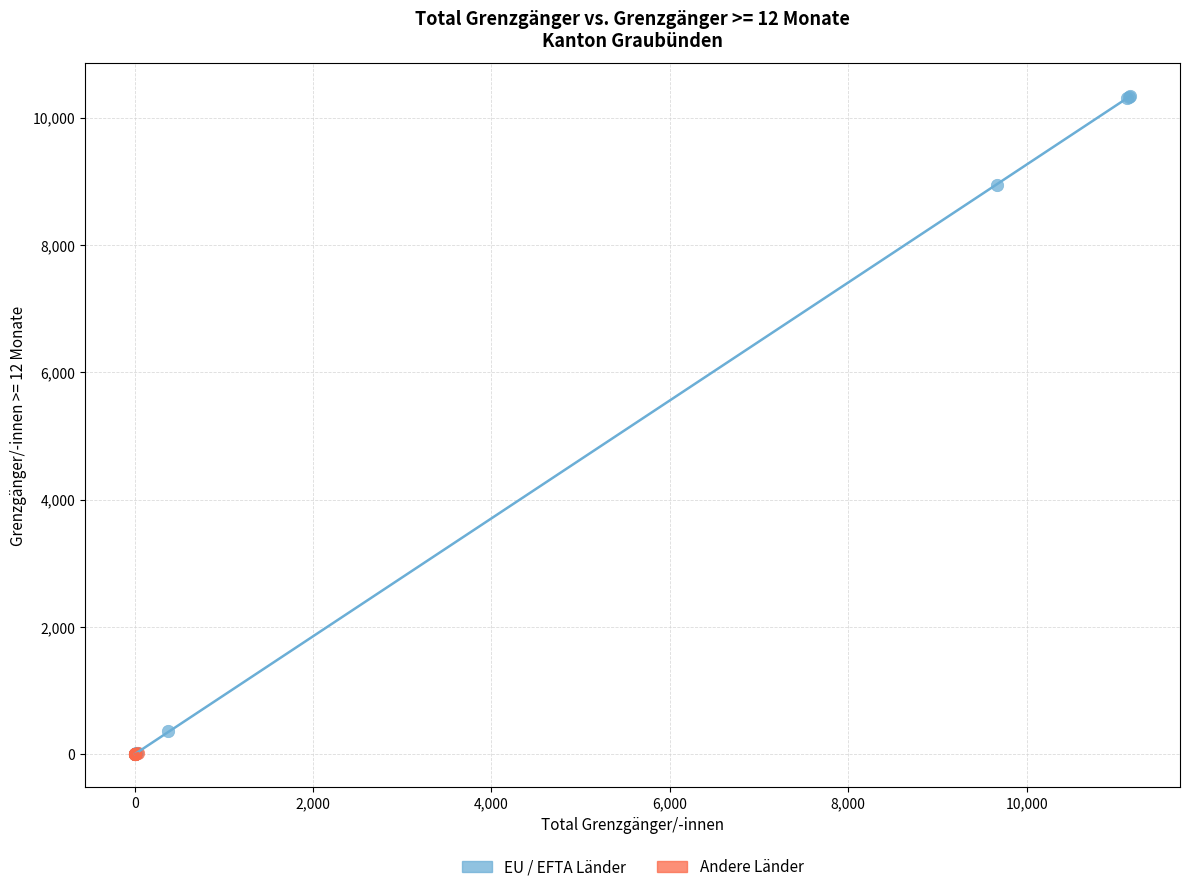

Which series contains the highest Y value?

EU / EFTA Länder